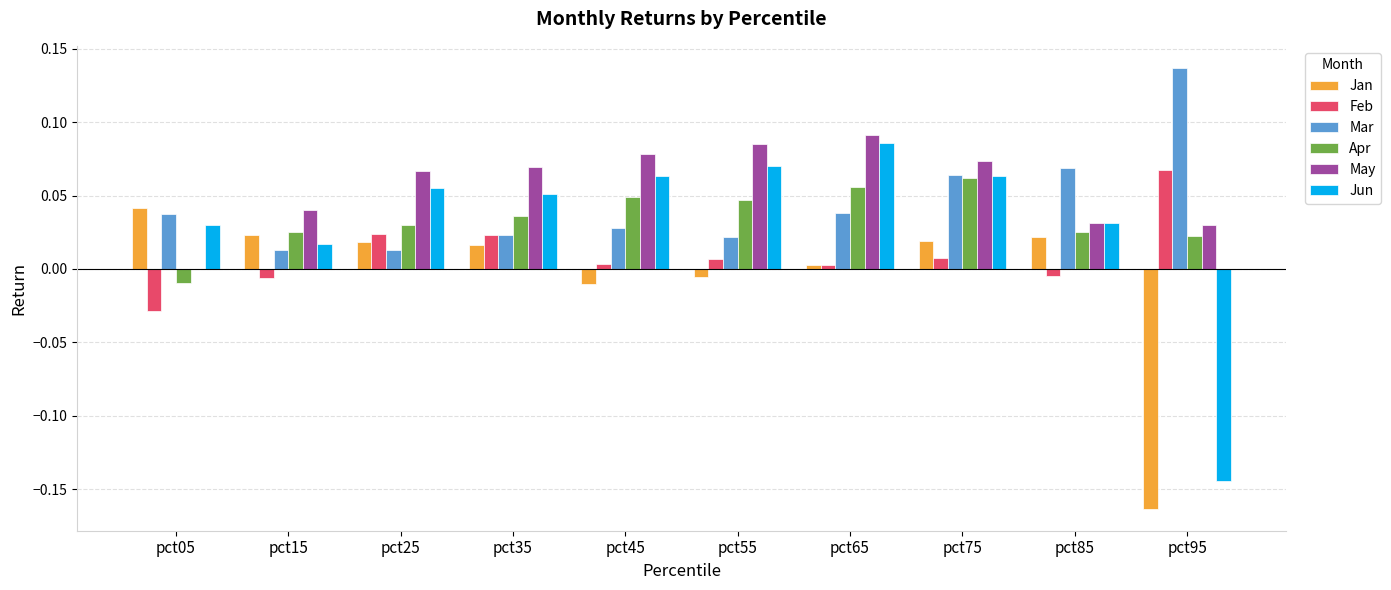

What is the total value across all series at pct45?

0.2